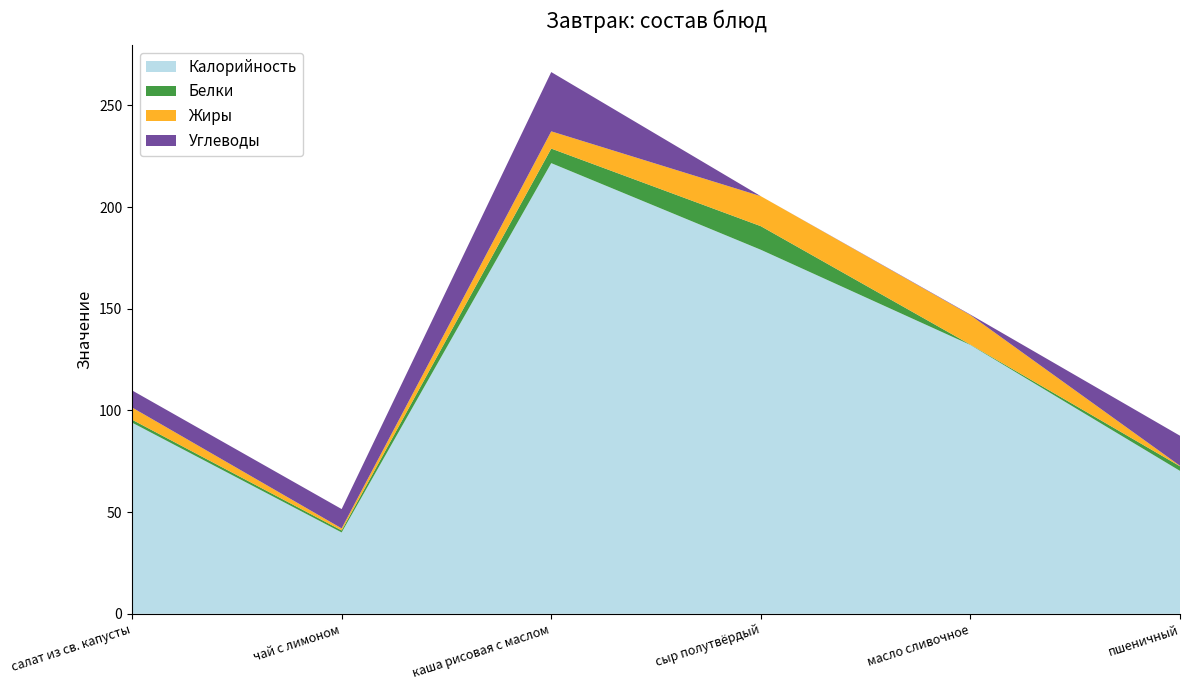

Reading left to right, extract all data points from this chart.

Калорийность: салат из св. капусты=94.0	чай с лимоном=40.0	каша рисовая с маслом=221.6	сыр полутвёрдый=179.0	масло сливочное=132.2	пшеничный=70.3
Белки: салат из св. капусты=1.4	чай с лимоном=1.0	каша рисовая с маслом=7.2	сыр полутвёрдый=11.6	масло сливочное=0.2	пшеничный=2.3
Жиры: салат из св. капусты=6.0	чай с лимоном=1.0	каша рисовая с маслом=8.5	сыр полутвёрдый=14.8	масло сливочное=14.5	пшеничный=0.2
Углеводы: салат из св. капусты=8.4	чай с лимоном=9.5	каша рисовая с маслом=29.1	сыр полутвёрдый=0.0	масло сливочное=0.3	пшеничный=14.8